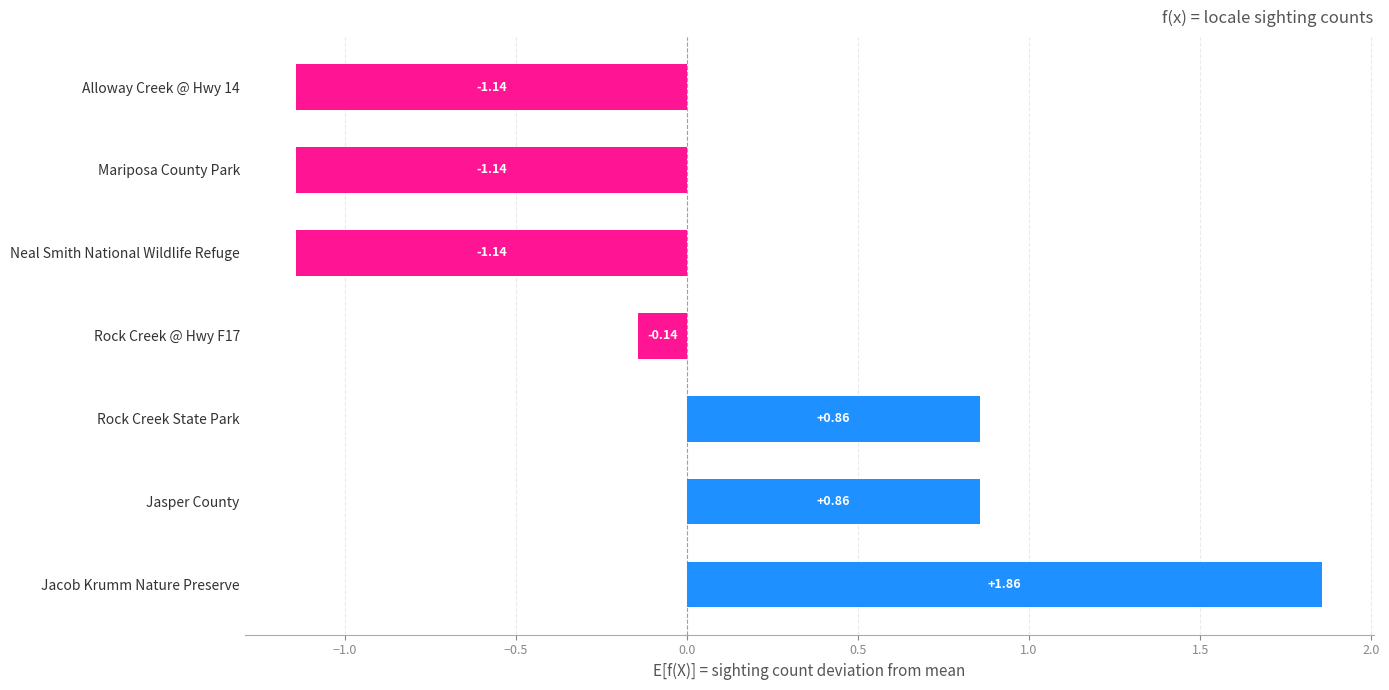

Between Alloway Creek @ Hwy 14 and Rock Creek @ Hwy F17, which is larger?

Rock Creek @ Hwy F17